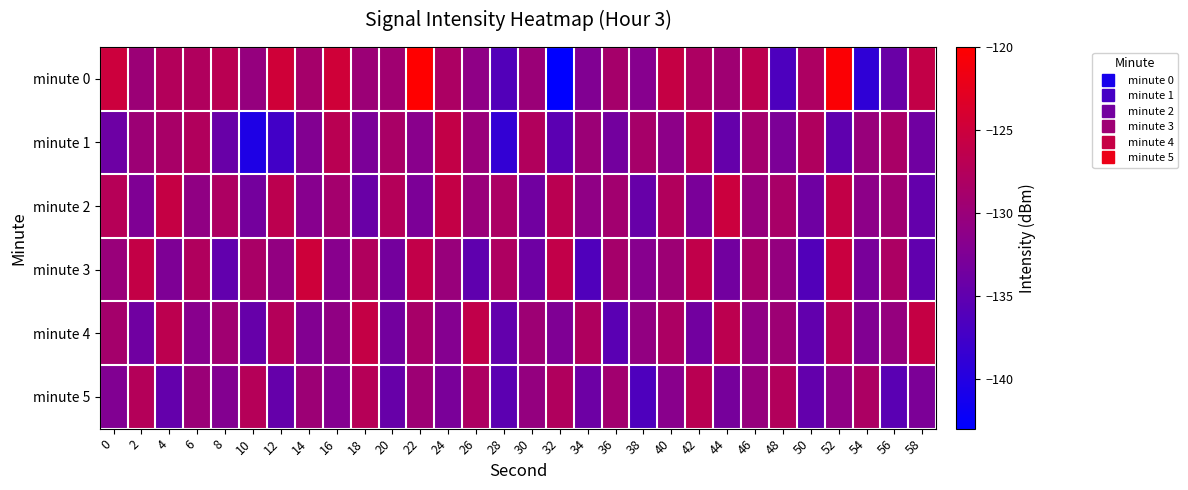

Reading right to left, list all the values displayed in this chart.

minute 0: 58=-126.0	56=-134.2	54=-139.0	52=-120.4	50=-128.2	48=-136.6	46=-126.6	44=-129.5	42=-128.1	40=-125.7	38=-131.8	36=-128.9	34=-132.3	32=-143.0	30=-129.9	28=-136.1	26=-131.1	24=-128.2	22=-120.0	20=-129.4	18=-129.8	16=-124.7	14=-128.9	12=-124.7	10=-130.5	8=-126.9	6=-127.8	4=-127.5	2=-129.8	0=-125.1
minute 1: 58=-133.7	56=-128.5	54=-130.2	52=-135.0	50=-127.9	48=-132.7	46=-129.0	44=-134.6	42=-126.5	40=-131.2	38=-128.8	36=-133.5	34=-129.9	32=-135.4	30=-127.7	28=-138.8	26=-130.1	24=-126.0	22=-131.7	20=-128.5	18=-132.8	16=-126.9	14=-132.2	12=-137.4	10=-140.5	8=-134.4	6=-127.7	4=-128.6	2=-129.7	0=-134.0
minute 2: 58=-134.7	56=-129.5	54=-131.2	52=-126.0	50=-133.8	48=-128.6	46=-130.3	44=-125.1	42=-132.9	40=-127.7	38=-134.5	36=-129.2	34=-131.0	32=-126.8	30=-133.6	28=-128.3	26=-130.1	24=-125.9	22=-132.7	20=-127.5	18=-134.2	16=-129.0	14=-131.8	12=-126.6	10=-133.3	8=-128.1	6=-130.9	4=-125.7	2=-132.5	0=-127.2
minute 3: 58=-135.0	56=-128.2	54=-133.0	52=-125.4	50=-136.2	48=-130.6	46=-128.6	44=-133.5	42=-126.1	40=-129.7	38=-131.8	36=-128.9	34=-136.3	32=-126.0	30=-133.9	28=-128.1	26=-135.1	24=-130.2	22=-126.0	20=-133.4	18=-127.8	16=-131.7	14=-124.9	12=-130.7	10=-128.5	8=-134.9	6=-127.8	4=-132.5	2=-125.8	0=-130.1
minute 4: 58=-125.7	56=-130.5	54=-132.2	52=-127.0	50=-134.9	48=-129.7	46=-131.0	44=-126.6	42=-133.5	40=-128.2	38=-130.8	36=-135.5	34=-127.9	32=-132.4	30=-129.7	28=-134.8	26=-126.1	24=-132.0	22=-128.7	20=-133.5	18=-125.8	16=-130.9	14=-132.2	12=-127.4	10=-134.5	8=-129.4	6=-131.7	4=-126.6	2=-133.7	0=-129.0
minute 5: 58=-132.7	56=-135.5	54=-128.2	52=-131.0	50=-134.8	48=-127.6	46=-130.3	44=-133.1	42=-126.9	40=-131.7	38=-136.5	36=-129.2	34=-134.0	32=-127.8	30=-130.6	28=-135.3	26=-128.1	24=-132.9	22=-129.7	20=-134.5	18=-127.2	16=-132.0	14=-129.8	12=-134.6	10=-127.3	8=-132.1	6=-129.9	4=-134.7	2=-127.5	0=-132.2